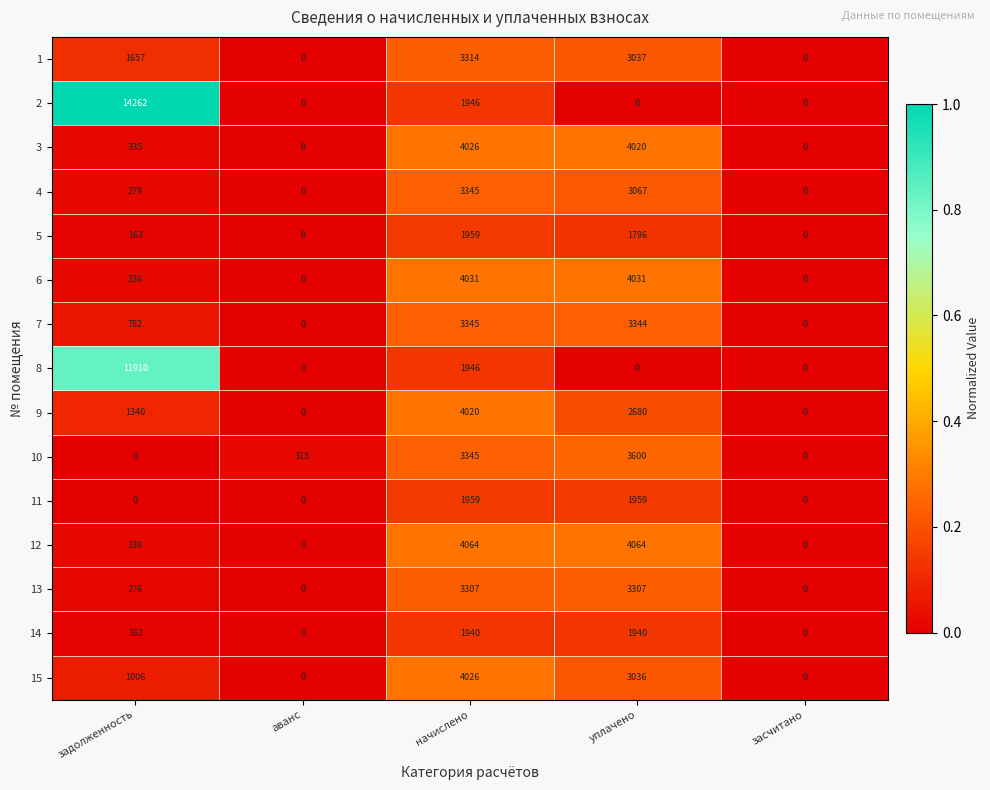

At which category is the sum across all series the highest?

начислено